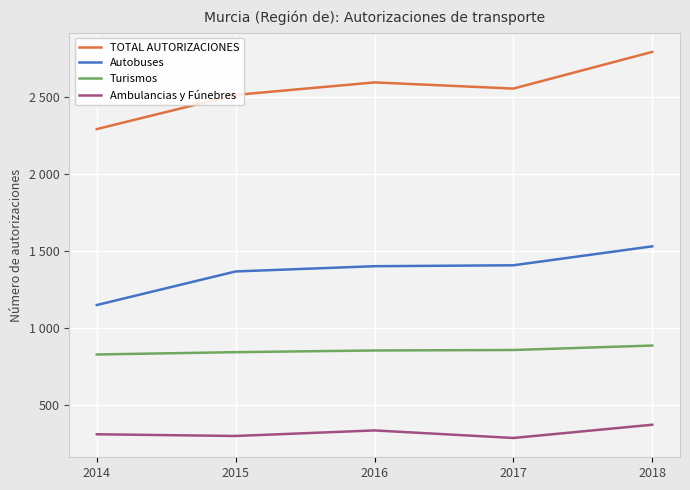

The value of Turismos at 2014 is 830. True or false?

True